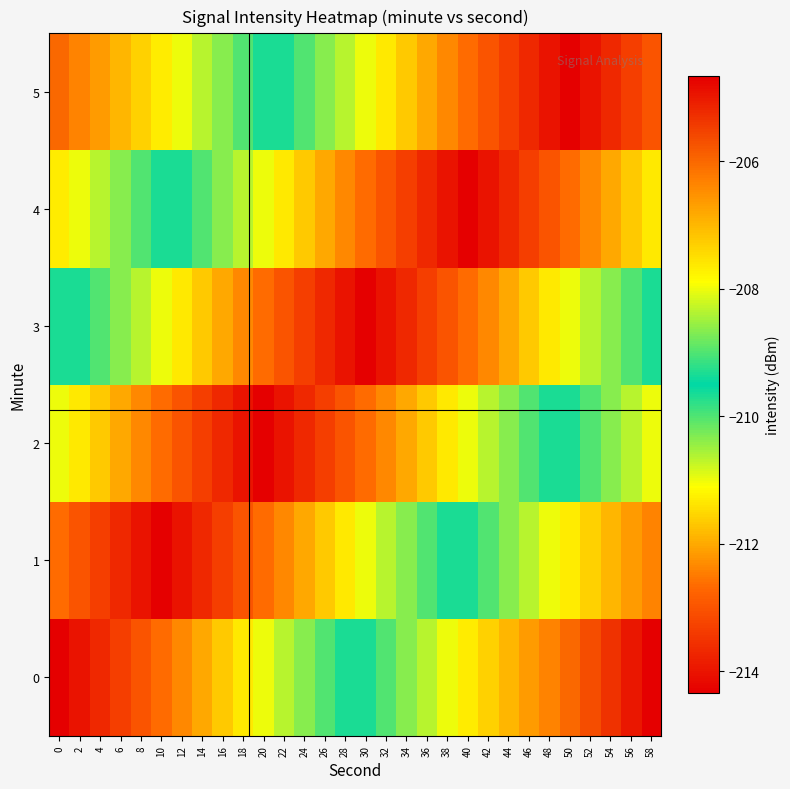

What is the smallest value displayed?

-214.3